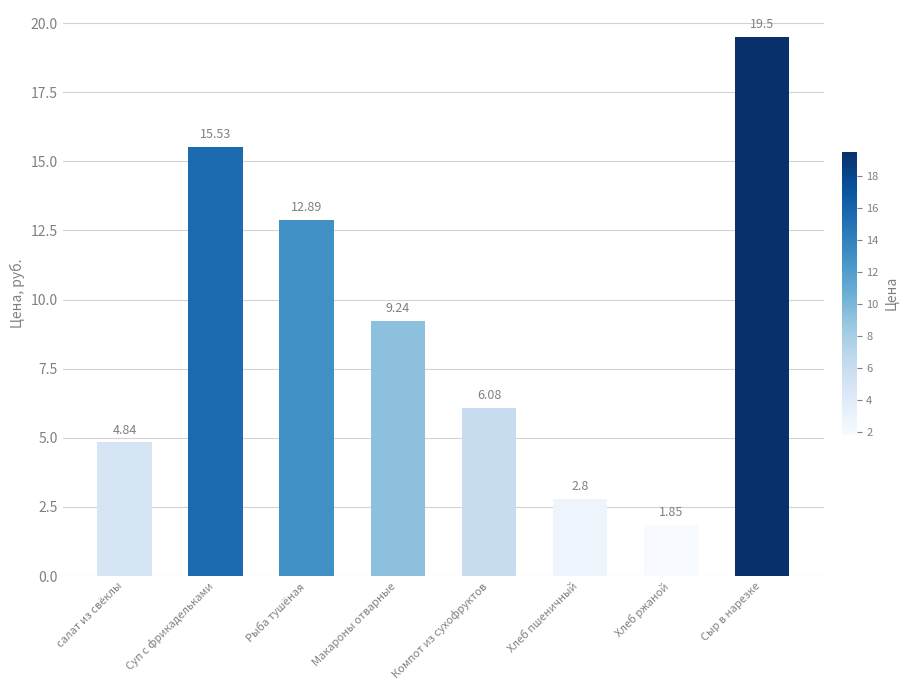

What is the label of the 2nd bar from the left?

Суп с фрикадельками